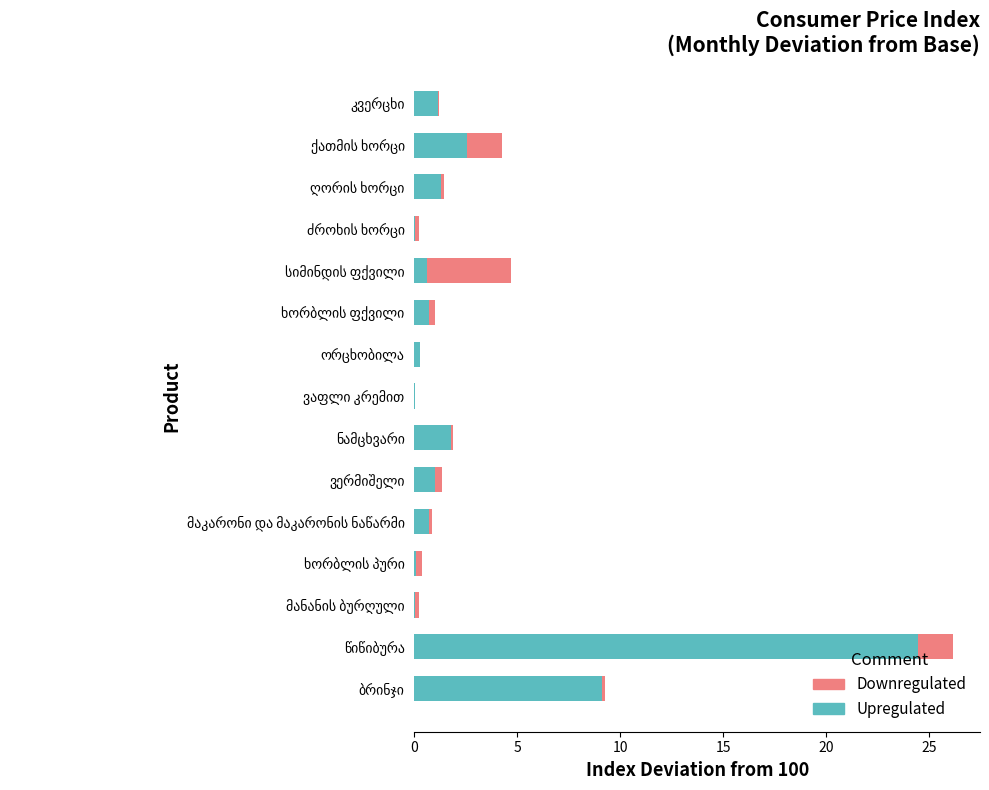

What is the highest value of the Upregulated series?

24.4